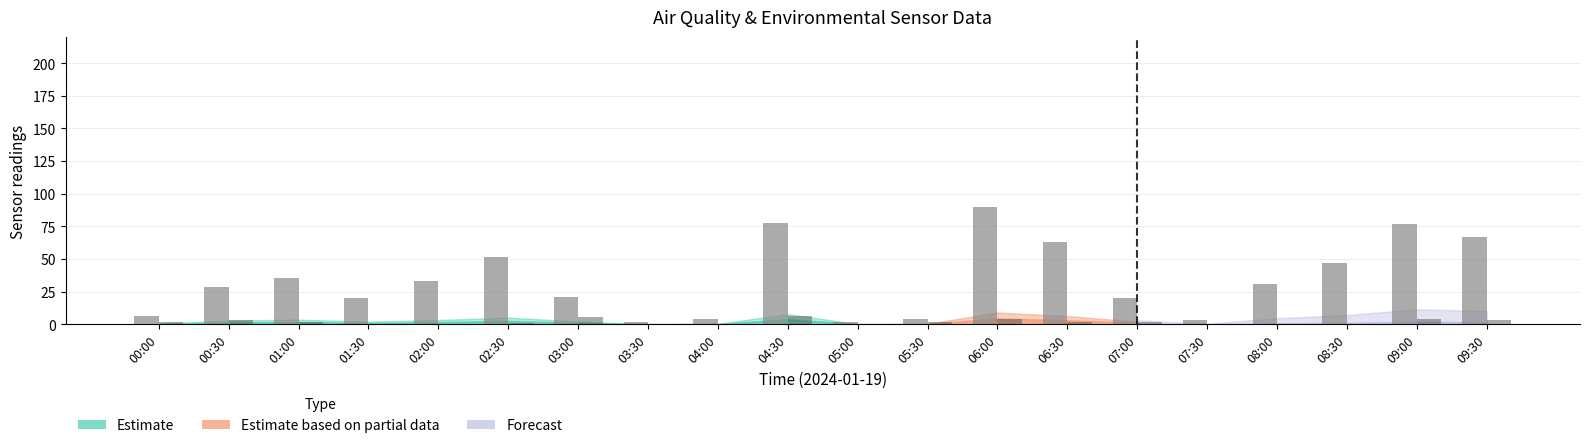

At which category is the sum across all series the highest?

06:00